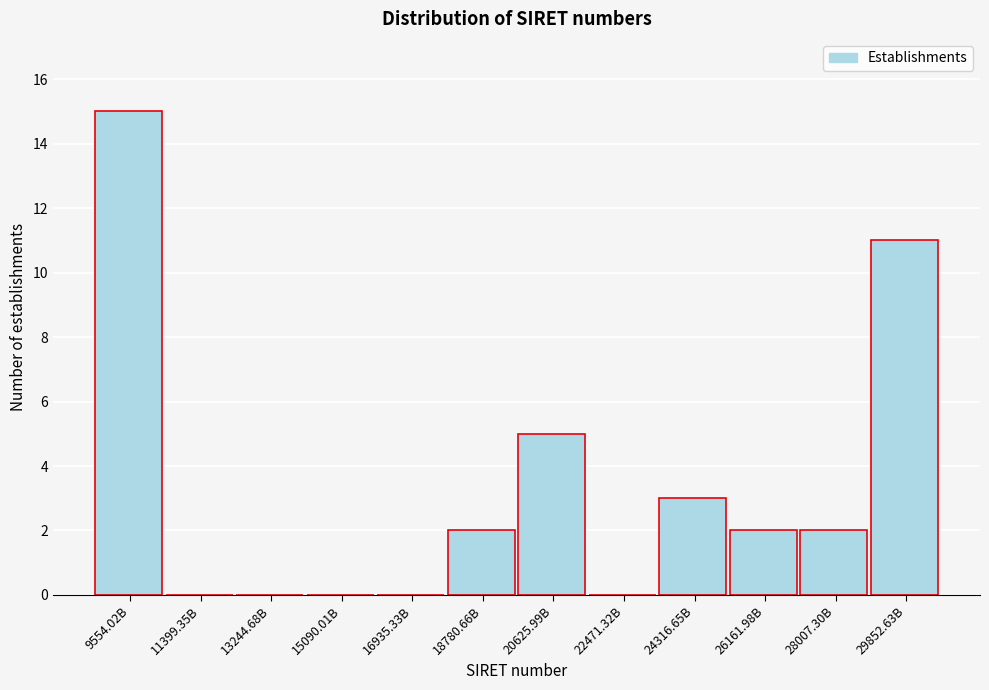

Reading left to right, transcribe all the data shown in this chart.

9554.02B=15	11399.35B=0	13244.68B=0	15090.01B=0	16935.33B=0	18780.66B=2	20625.99B=5	22471.32B=0	24316.65B=3	26161.98B=2	28007.30B=2	29852.63B=11